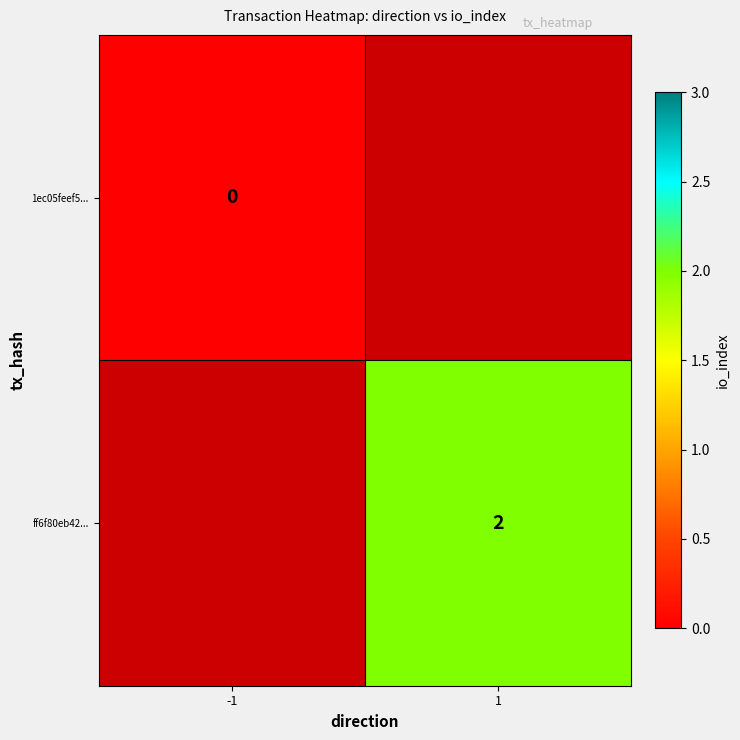

True or false: ff6f80eb42... has a value of 2 at 1.

True